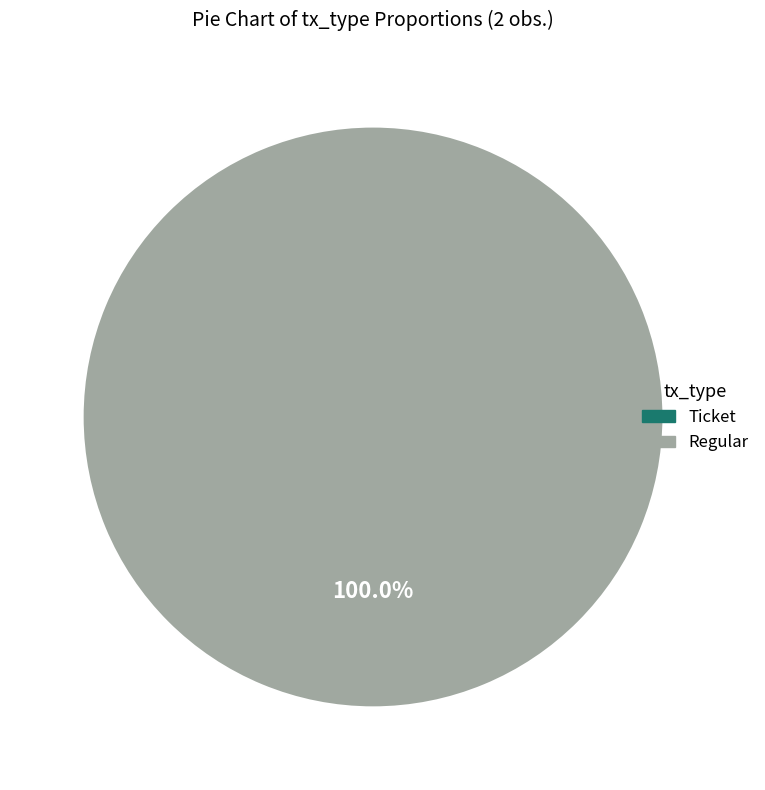

Count the number of slices in the pie.

2